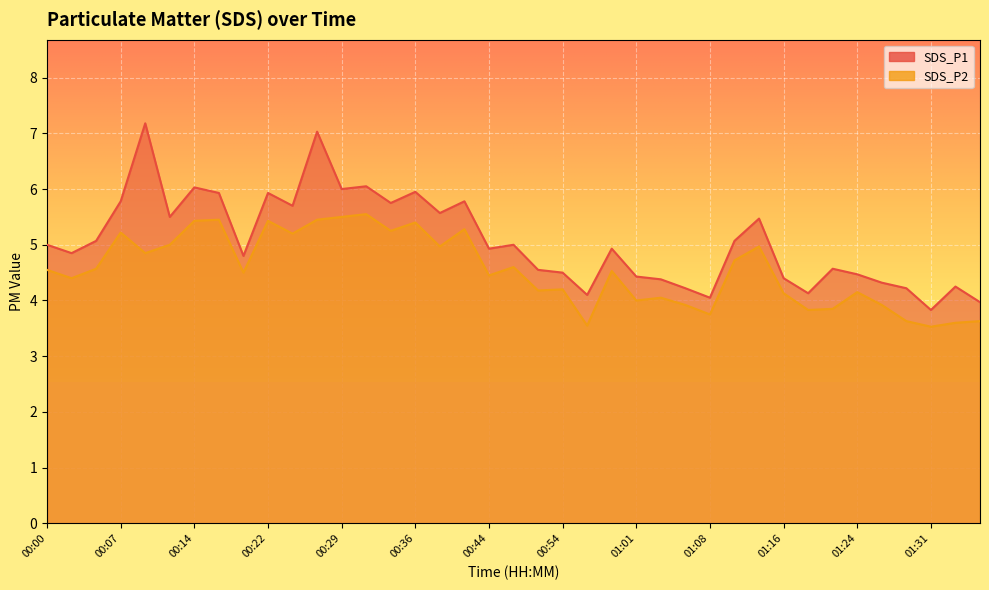

How many categories are shown in the chart?

39